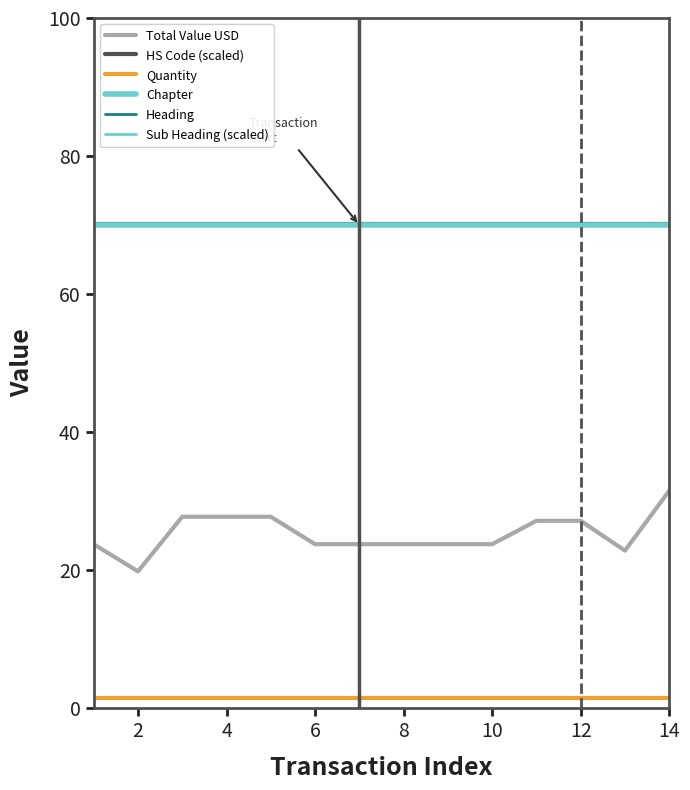

What is the highest value of the Heading series?

7018.0